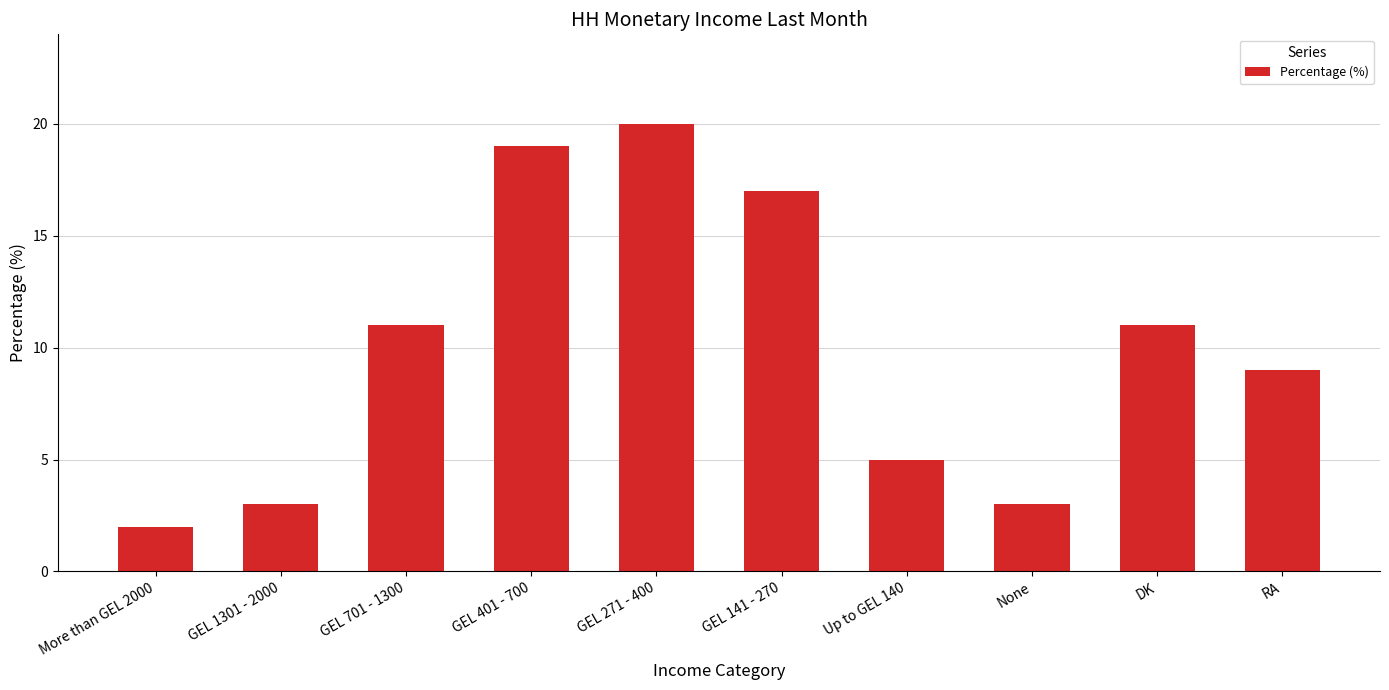

What is the sum of all values?

100